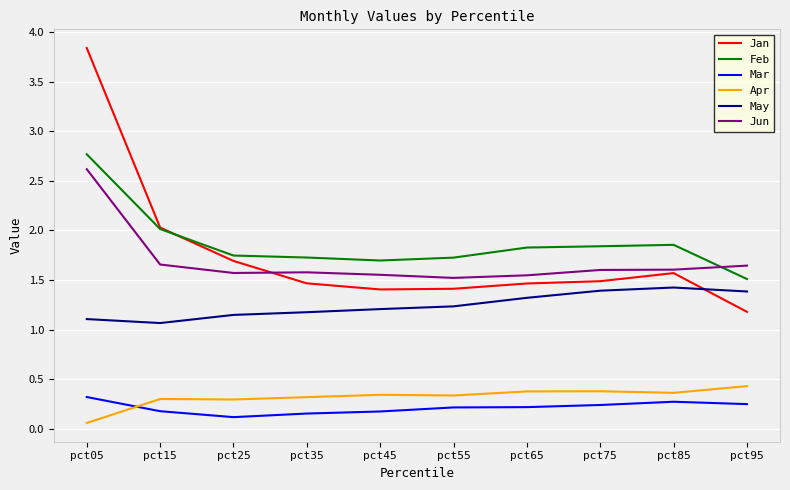

How many lines are shown in the chart?

6